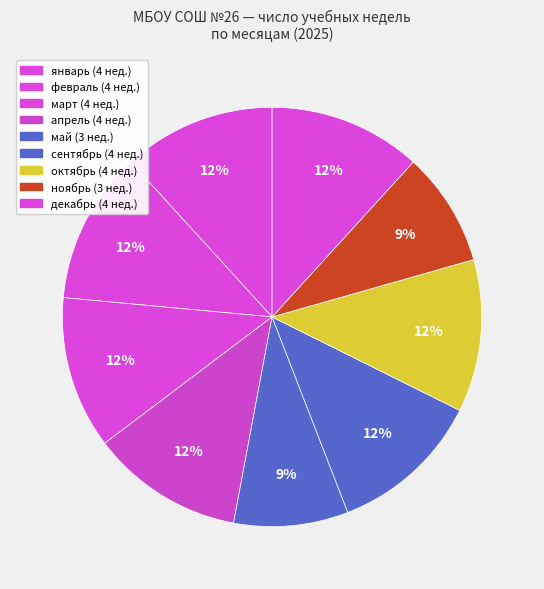

True or false: декабрь accounts for 12% of the total.

True